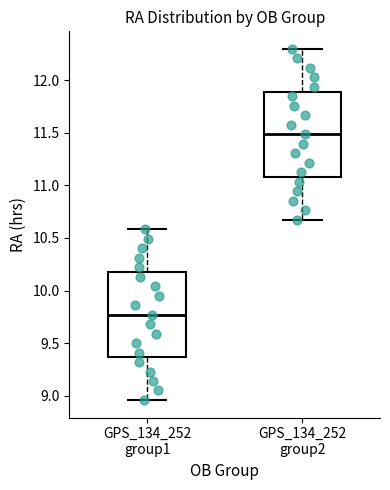

Reading left to right, read every box against the y-axis: the position of its median line, the range the box covers, and the ends of its whiskers. The values are not printed on the chart, so give them approximately, as read against the axis.

GPS_134_252 group1: median 9.75, box 9.35 to 10.20, whiskers 8.95 to 10.60
GPS_134_252 group2: median 11.50, box 11.10 to 11.90, whiskers 10.65 to 12.30